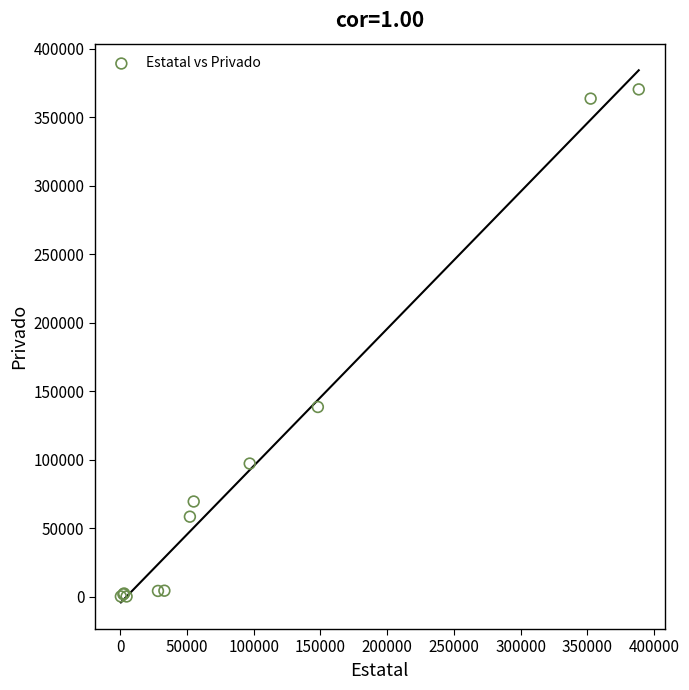

What Y value in the scatter plot is closest to 185248?

138491